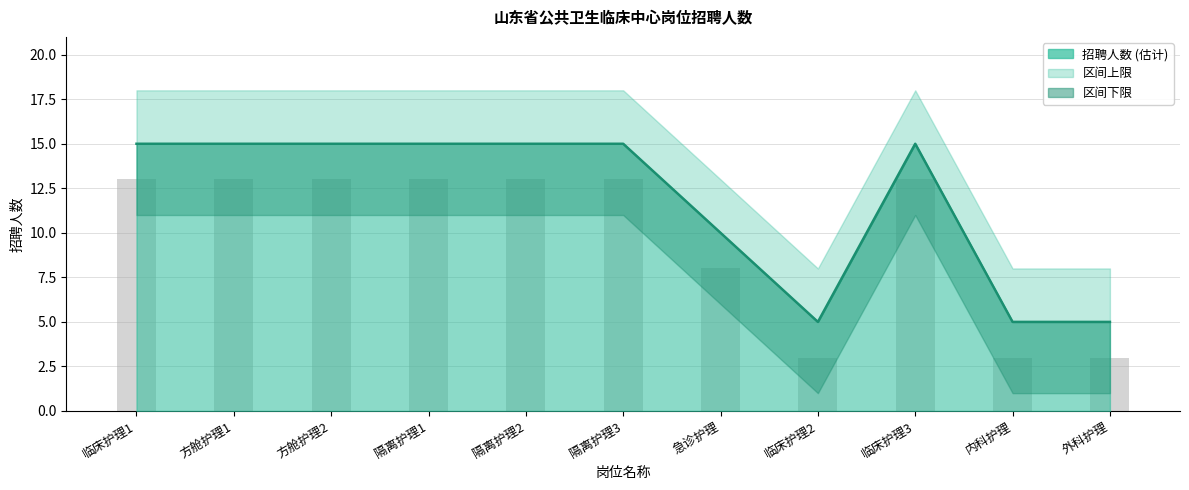

Approximately how many times larger is the value at 外科护理 compared to 临床护理2?

1.0